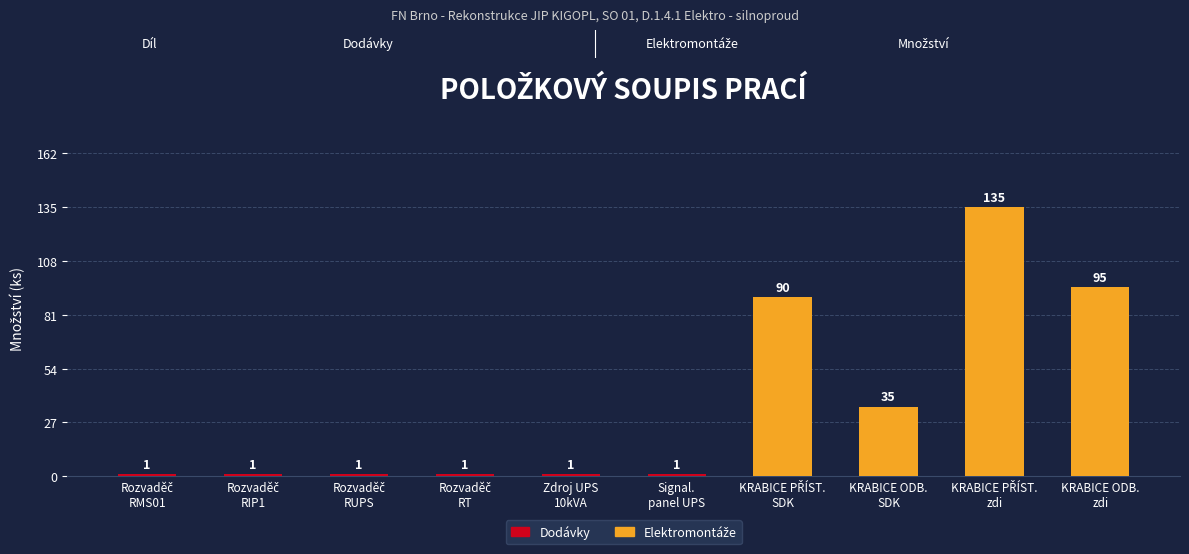

What is the maximum value shown in the chart?

135